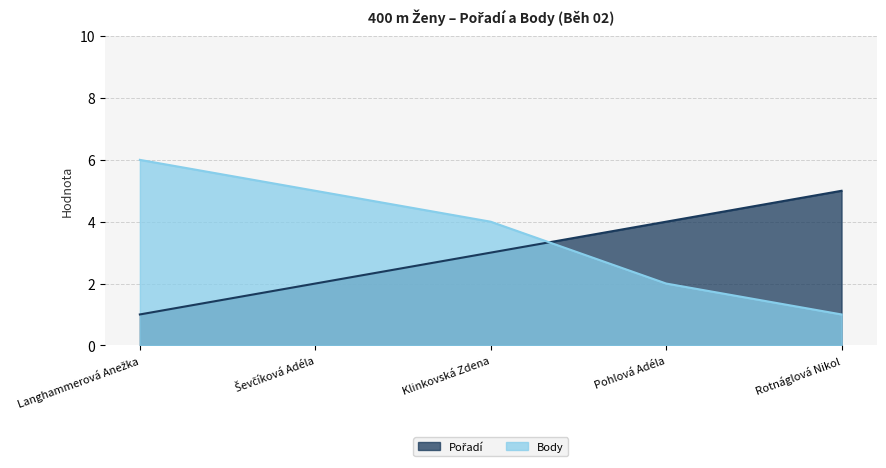

At how many categories does at least one series exceed 1?

5